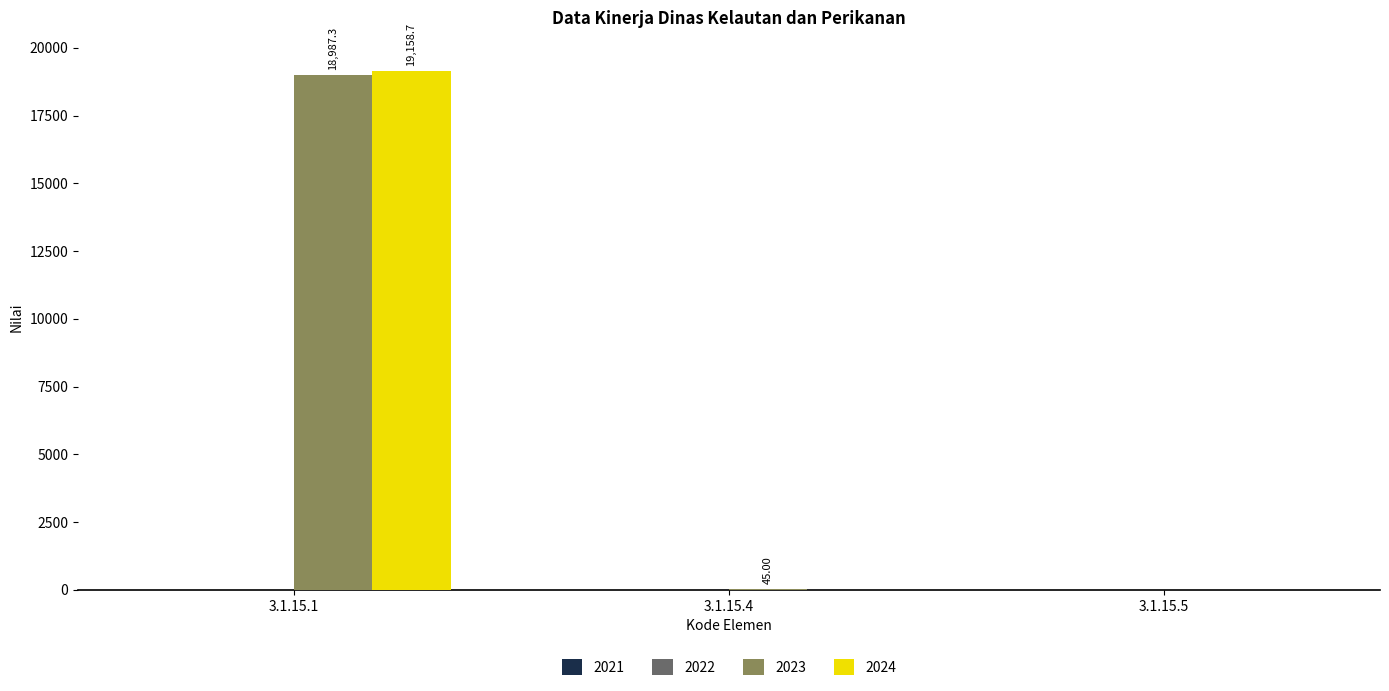

What is the average value of the 2024 series?

6386.2